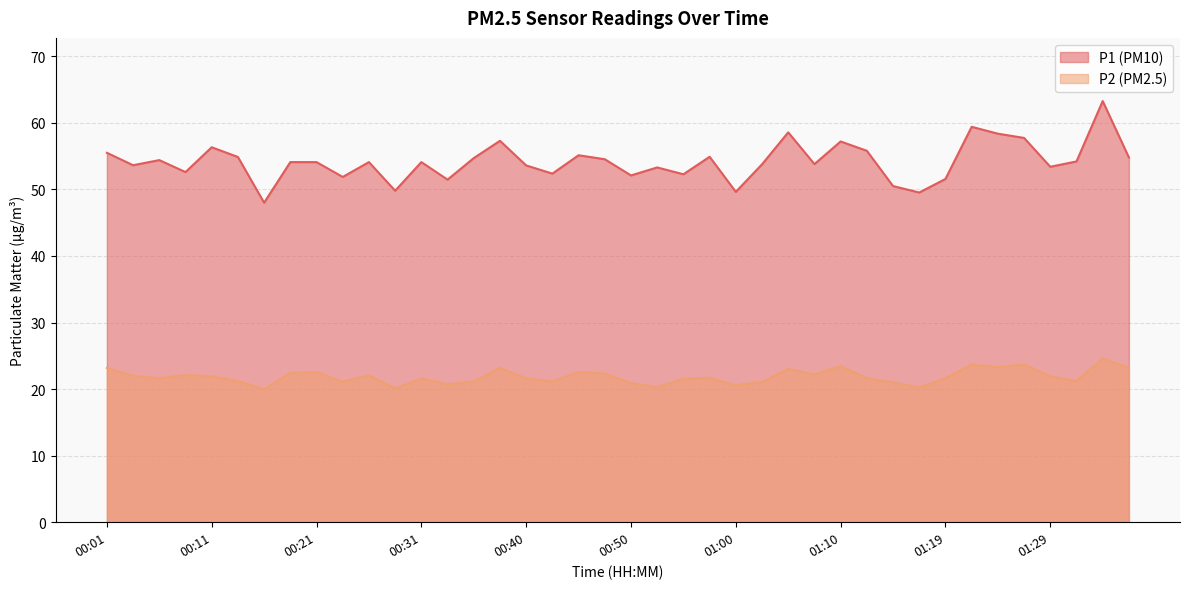

Which series has the largest total across all categories?

P1